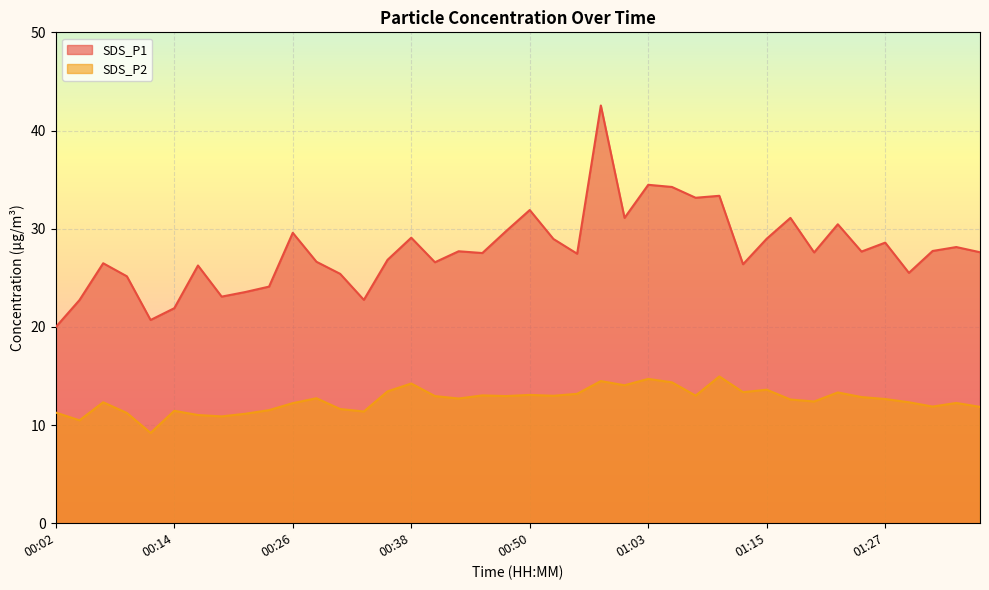

At 01:03, list the series in order from smallest to largest.

SDS_P2, SDS_P1